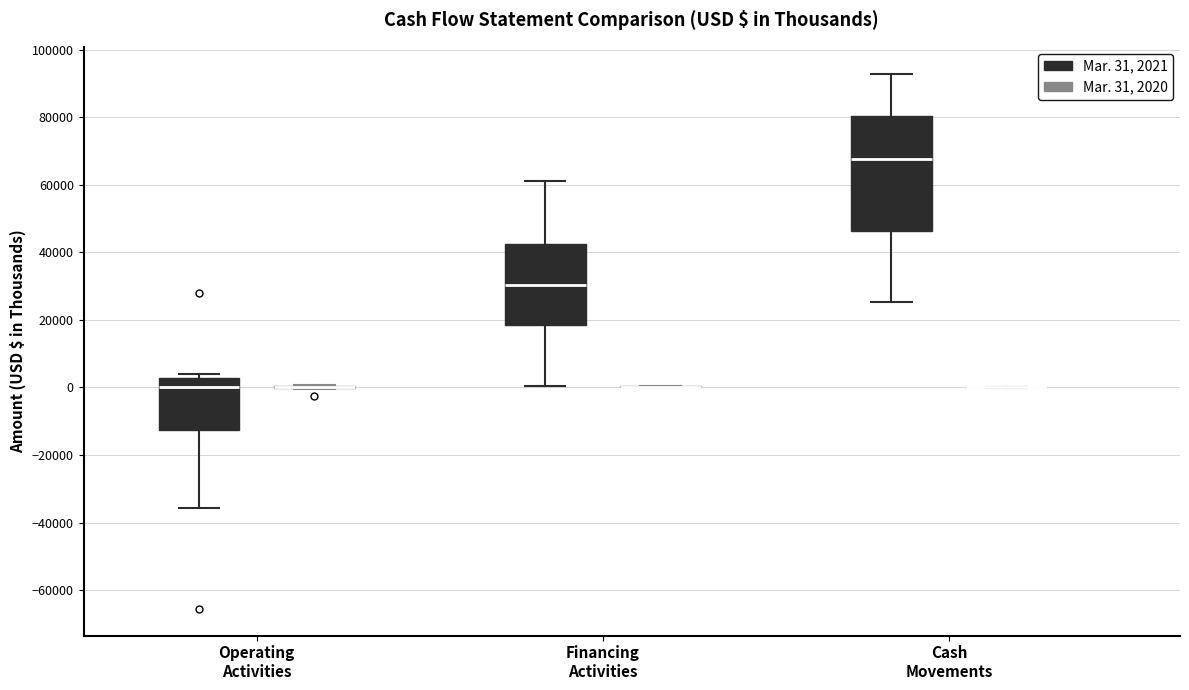

Reading left to right, read every box against the y-axis: the position of its median line, the range the box covers, and the ends of its whiskers. The values are not printed on the chart, so give them approximately, as read against the axis.

Operating Activities (Mar. 31, 2021): median 0, box -12000 to 2000, whiskers -36000 to 4000
Operating Activities (Mar. 31, 2020): box collapsed to a line at 0, whiskers 0 to 0
Financing Activities (Mar. 31, 2021): median 30000, box 18000 to 42000, whiskers 0 to 60000
Financing Activities (Mar. 31, 2020): box collapsed to a line at 0, whiskers 0 to 0
Cash Movements (Mar. 31, 2021): median 68000, box 46000 to 80000, whiskers 26000 to 92000
Cash Movements (Mar. 31, 2020): box collapsed to a line at 0, whiskers 0 to 0